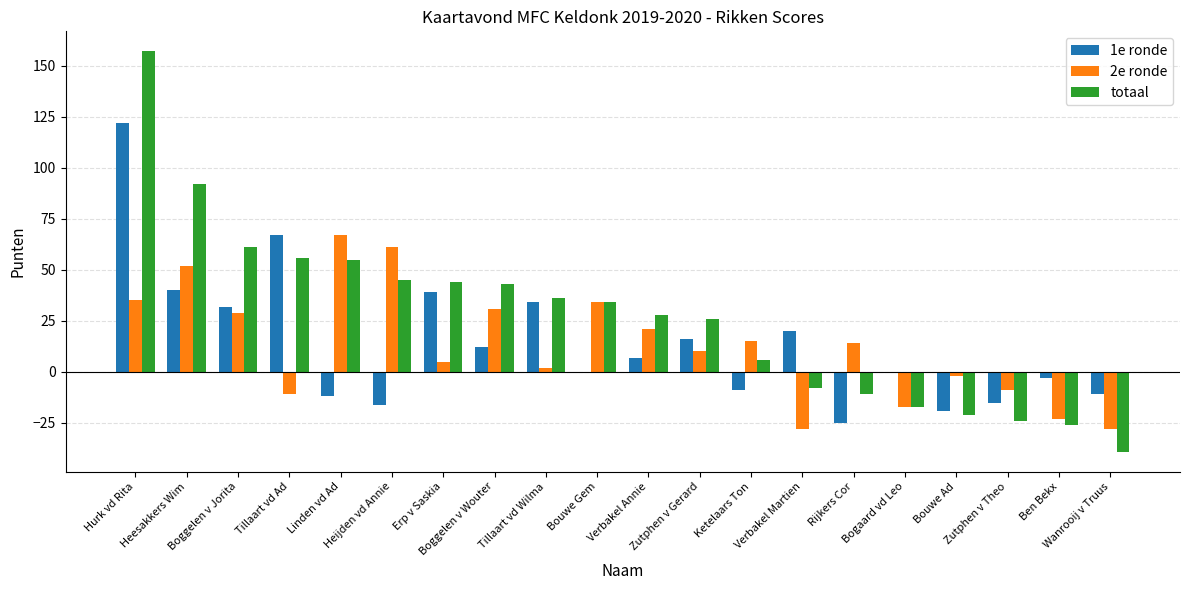

Reading right to left, transcribe all the data shown in this chart.

1e ronde: -11	-3	-15	-19	0	-25	20	-9	16	7	0	34	12	39	-16	-12	67	32	40	122
2e ronde: -28	-23	-9	-2	-17	14	-28	15	10	21	34	2	31	5	61	67	-11	29	52	35
totaal: -39	-26	-24	-21	-17	-11	-8	6	26	28	34	36	43	44	45	55	56	61	92	157